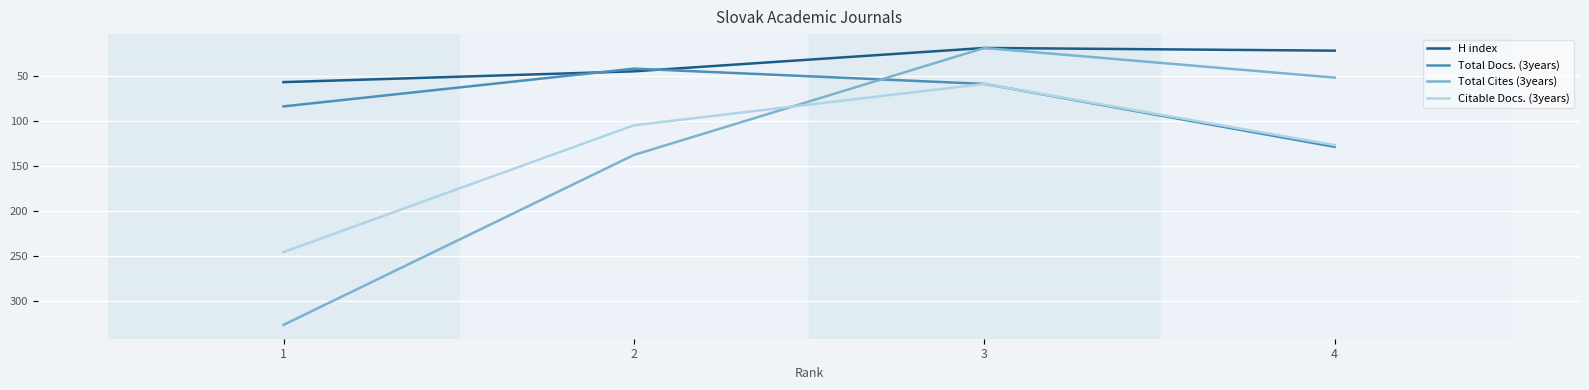

Rank the series by their maximum value, from lowest to highest.

H index, Total Docs. (3years), Citable Docs. (3years), Total Cites (3years)